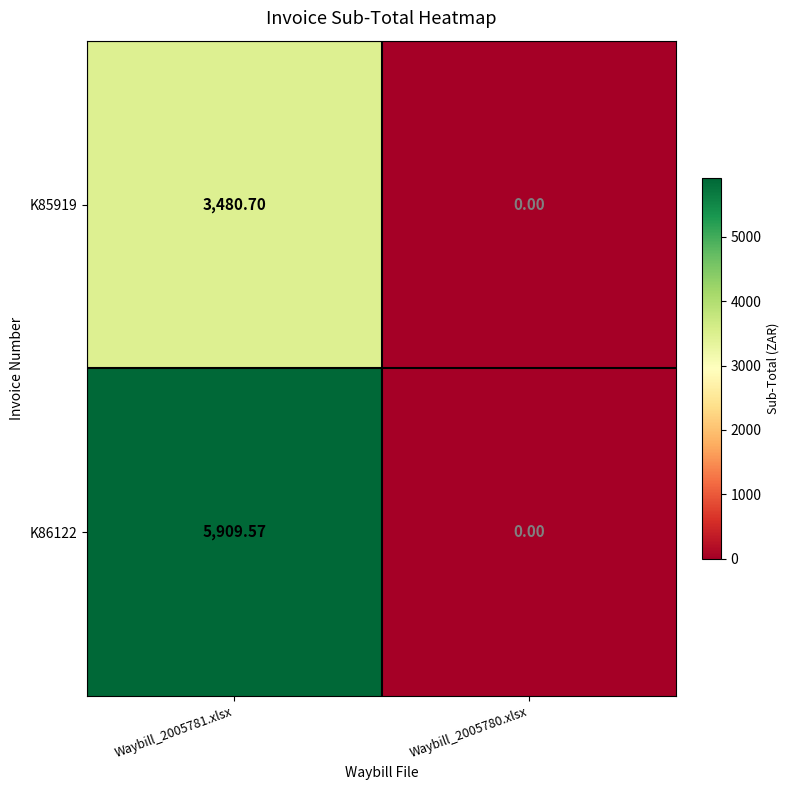

Rank the series by their average value, from highest to lowest.

K86122, K85919